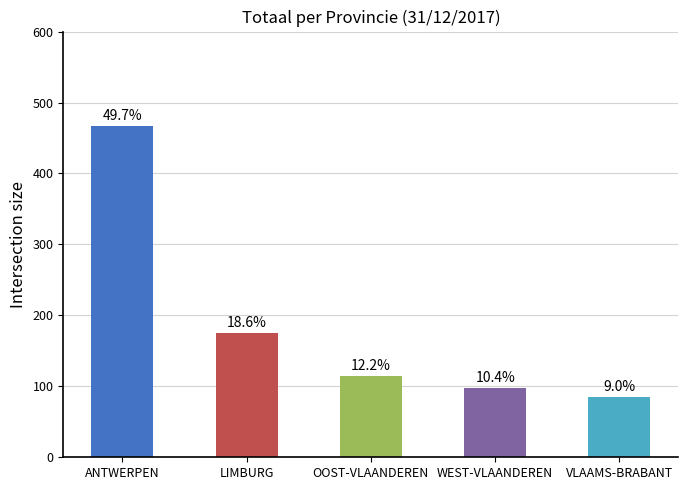

Are the bars horizontal?

No